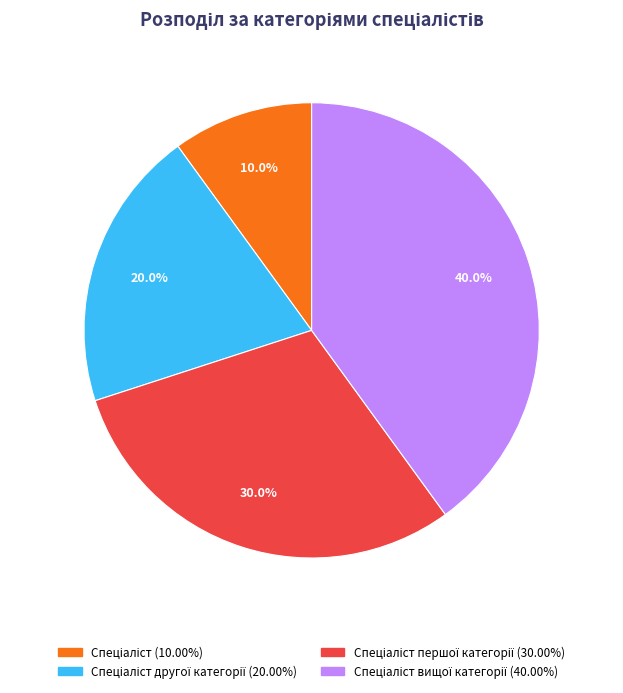

Is there a majority slice in this chart?

No